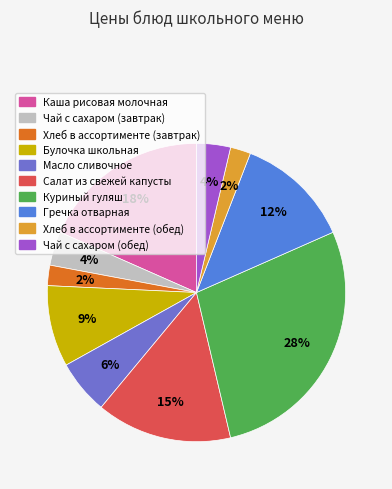

Does any single category account for the majority?

No